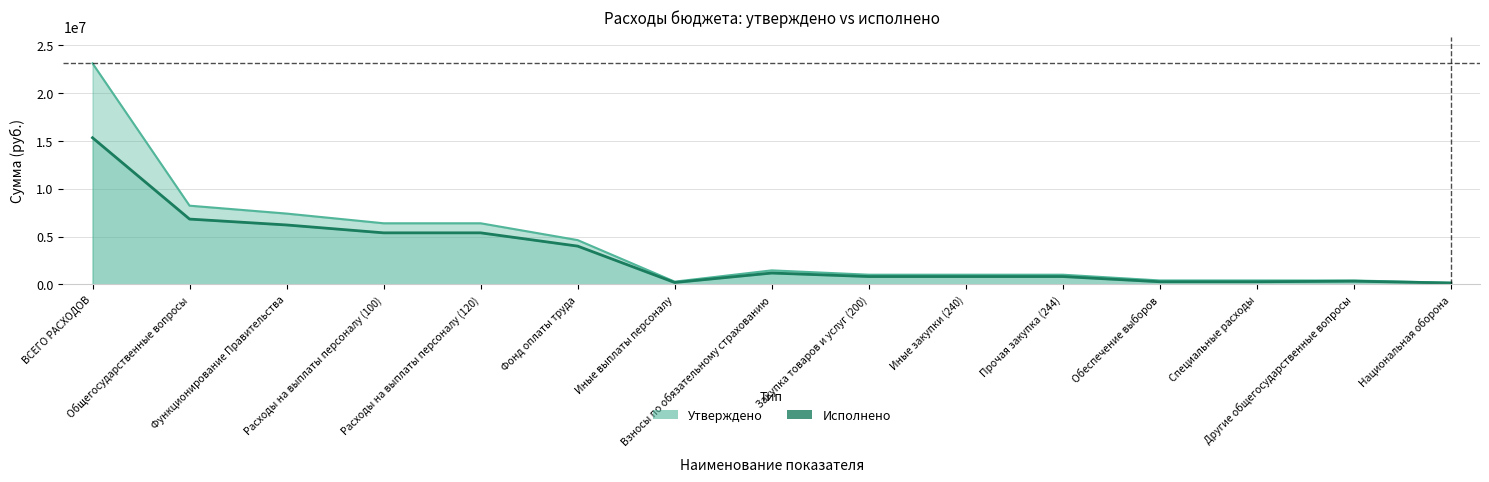

What position from the right is Обеспечение выборов?

4